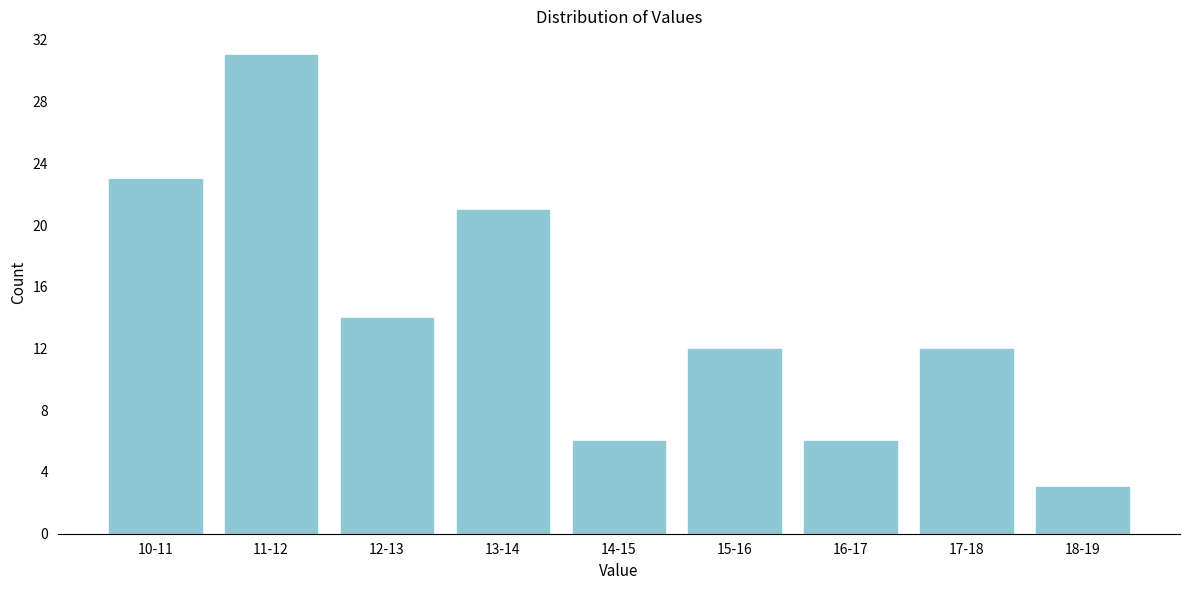

Reading left to right, transcribe all the data shown in this chart.

23	31	14	21	6	12	6	12	3